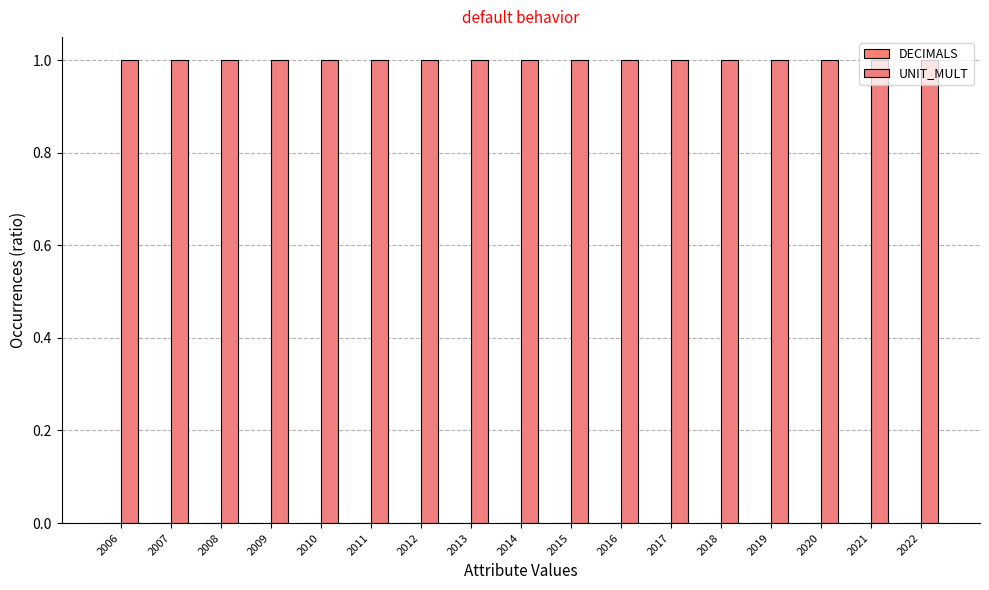

Reading left to right, what are all the values shown in this chart?

DECIMALS: 2006=0	2007=0	2008=0	2009=0	2010=0	2011=0	2012=0	2013=0	2014=0	2015=0	2016=0	2017=0	2018=0	2019=0	2020=0	2021=0	2022=0
UNIT_MULT: 2006=1	2007=1	2008=1	2009=1	2010=1	2011=1	2012=1	2013=1	2014=1	2015=1	2016=1	2017=1	2018=1	2019=1	2020=1	2021=1	2022=1